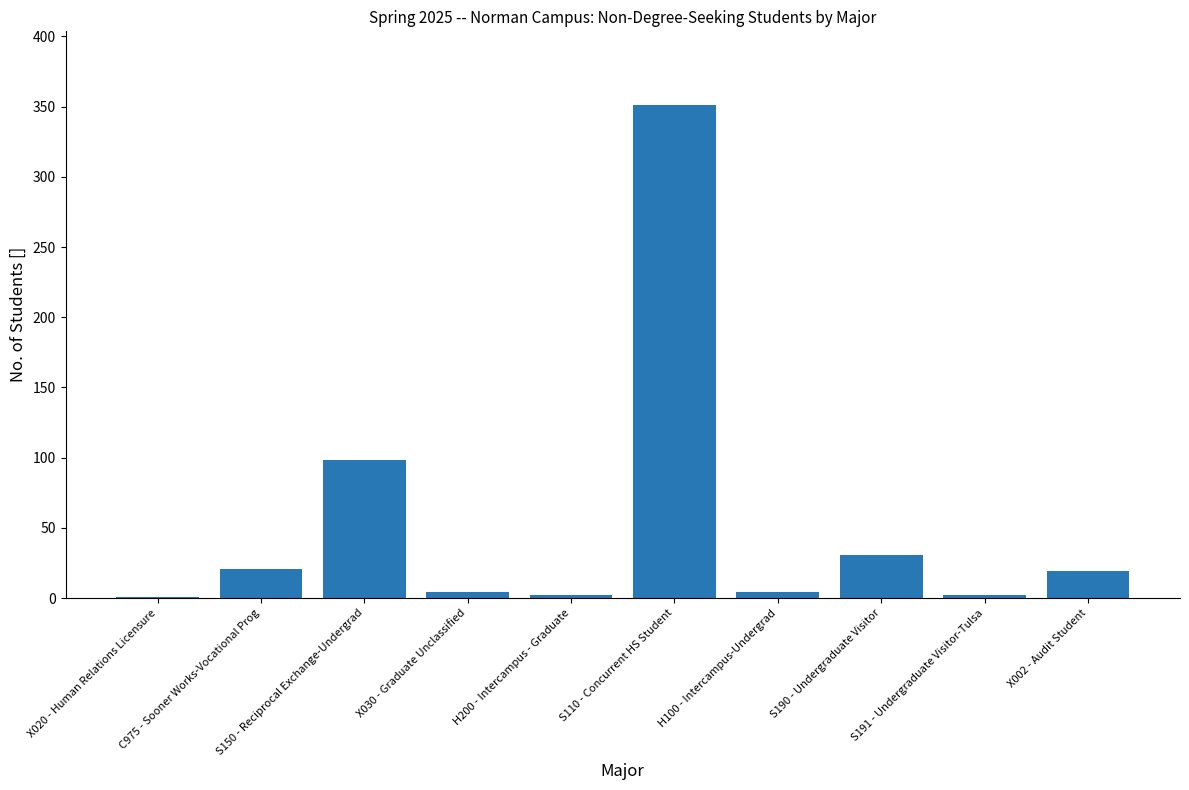

How many categories are shown in the chart?

10